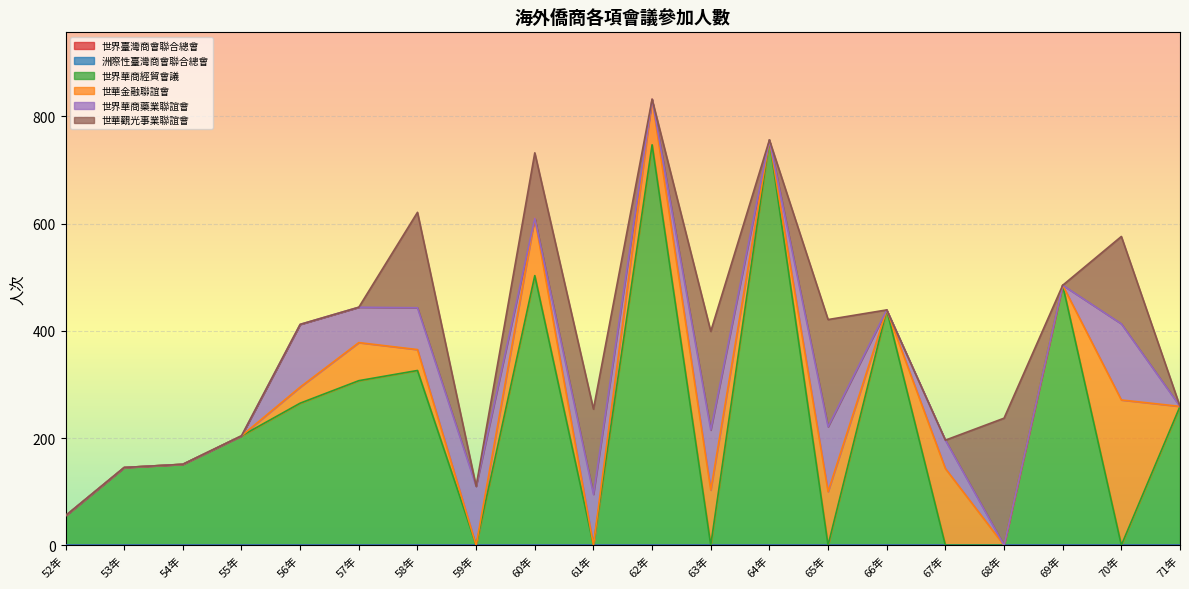

Reading left to right, list all the values displayed in this chart.

世界臺灣商會聯合總會: 52年=0	53年=0	54年=0	55年=0	56年=0	57年=0	58年=0	59年=0	60年=0	61年=0	62年=0	63年=0	64年=0	65年=0	66年=0	67年=0	68年=0	69年=0	70年=0	71年=0
洲際性臺灣商會聯合總會: 52年=0	53年=0	54年=0	55年=0	56年=0	57年=0	58年=0	59年=0	60年=0	61年=0	62年=0	63年=0	64年=0	65年=0	66年=0	67年=0	68年=0	69年=0	70年=0	71年=0
世界華商經貿會議: 52年=55	53年=145	54年=151	55年=204	56年=265	57年=307	58年=326	59年=0	60年=503	61年=0	62年=747	63年=0	64年=756	65年=0	66年=439	67年=0	68年=0	69年=485	70年=0	71年=259
世華金融聯誼會: 52年=0	53年=0	54年=0	55年=0	56年=30	57年=71	58年=39	59年=0	60年=107	61年=0	62年=85	63年=103	64年=0	65年=100	66年=0	67年=143	68年=0	69年=0	70年=271	71年=0
世界華商藥業聯誼會: 52年=0	53年=0	54年=0	55年=0	56年=117	57年=66	58年=78	59年=110	60年=0	61年=95	62年=0	63年=112	64年=0	65年=121	66年=0	67年=53	68年=0	69年=0	70年=142	71年=0
世華觀光事業聯誼會: 52年=0	53年=0	54年=0	55年=0	56年=0	57年=0	58年=178	59年=0	60年=122	61年=159	62年=0	63年=184	64年=0	65年=200	66年=0	67年=0	68年=237	69年=0	70年=163	71年=0